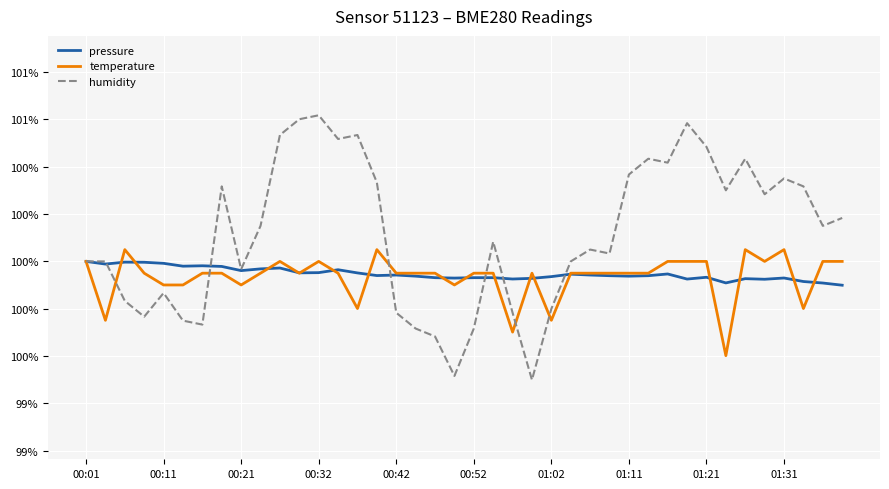

Does the chart have visible grid lines?

Yes